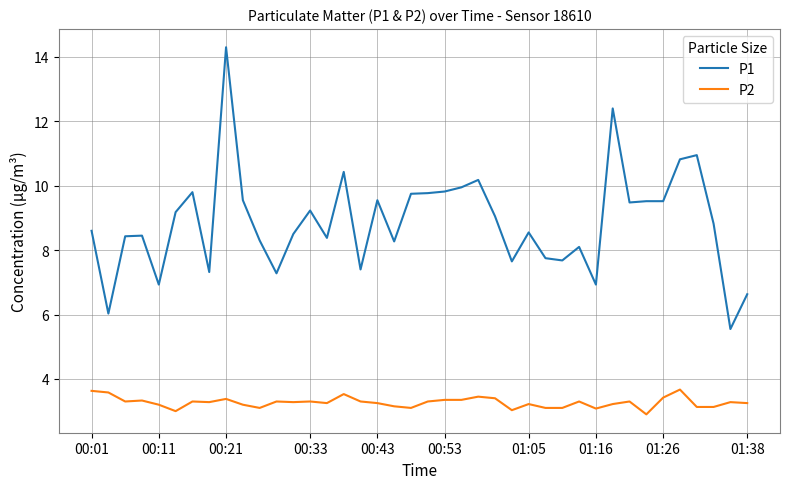

What is the minimum value shown in the chart?

2.9